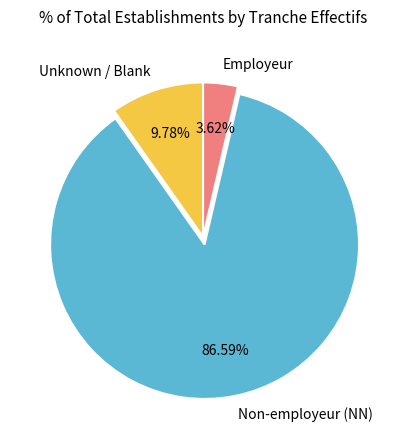

What is the ratio of the value at Employeur to the value at Unknown / Blank?

0.4